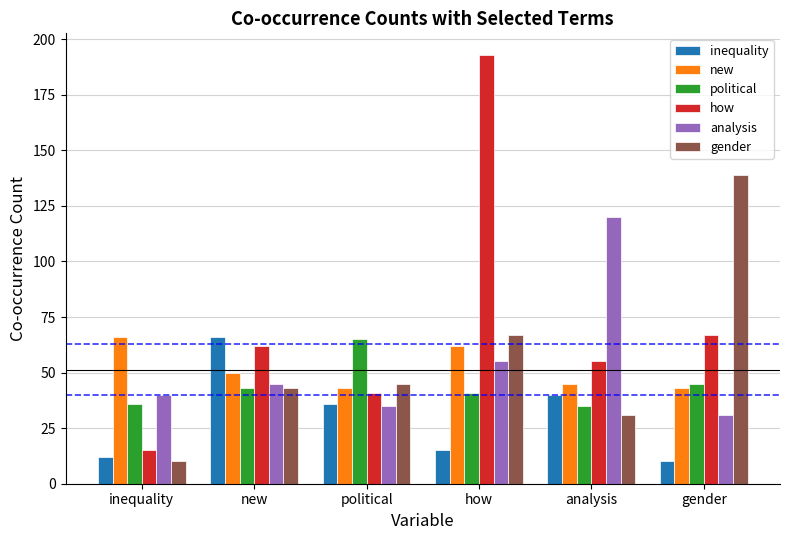

Reading right to left, what are all the values shown in this chart?

inequality: 10	40	15	36	66	12
new: 43	45	62	43	50	66
political: 45	35	41	65	43	36
how: 67	55	193	41	62	15
analysis: 31	120	55	35	45	40
gender: 139	31	67	45	43	10